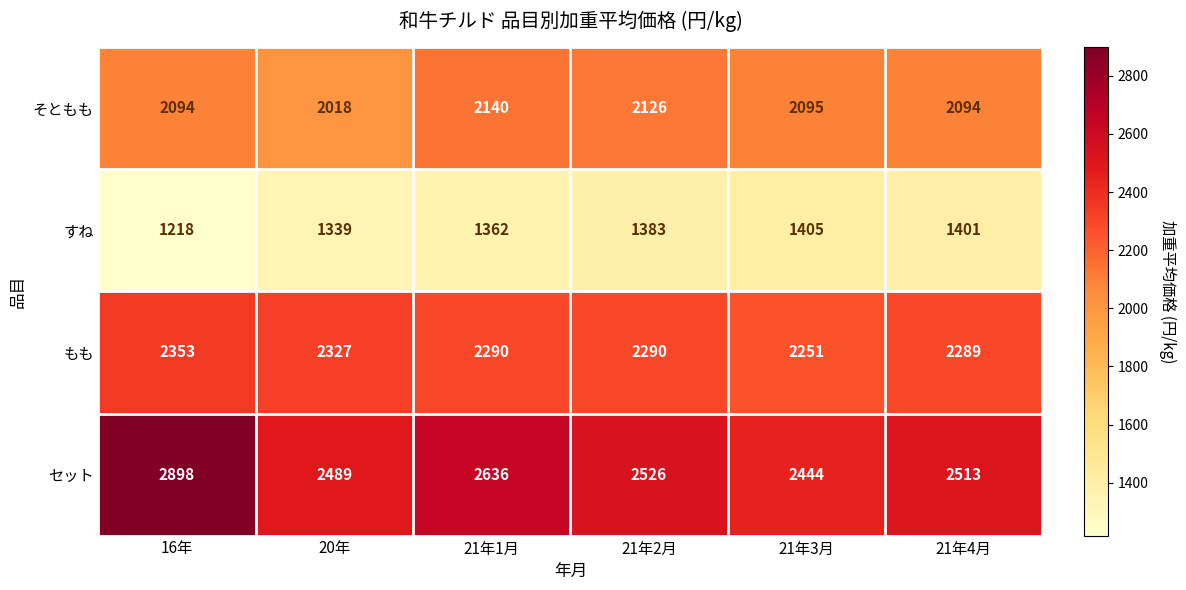

Is it true that そともも equals 899 at 21年3月?

False